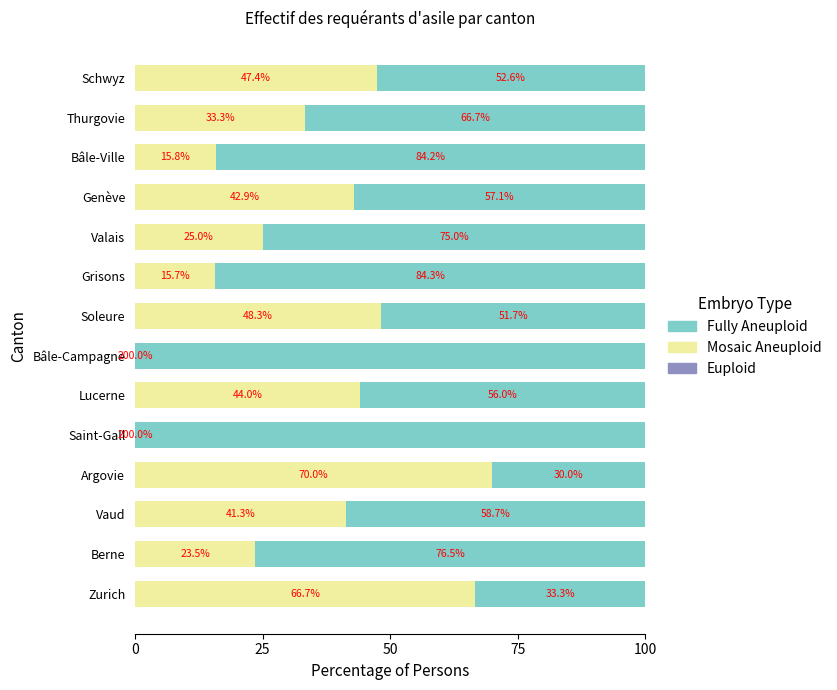

How many values in the Mosaic Aneuploid series are below 41?

7